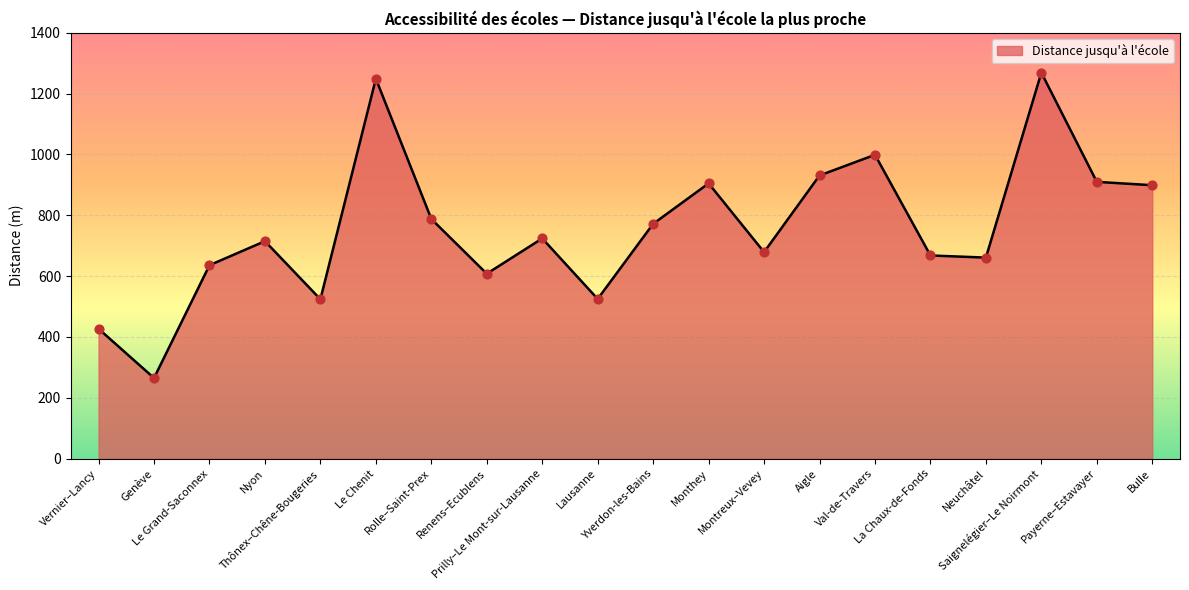

Approximately how many times larger is the value at La Chaux-de-Fonds compared to Prilly–Le Mont-sur-Lausanne?

0.9